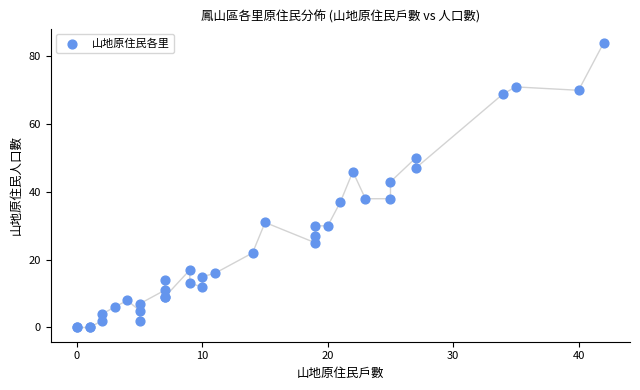

What Y value in the scatter plot is closest to 42?

43